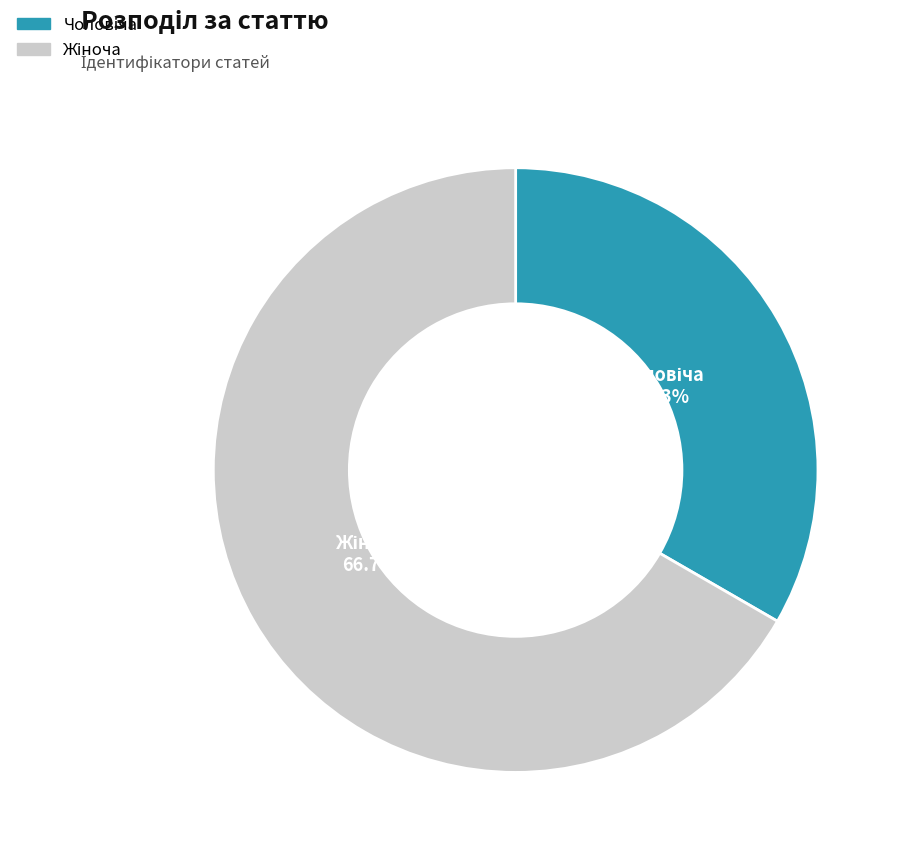

Is there any slice that represents more than half of the pie?

Yes